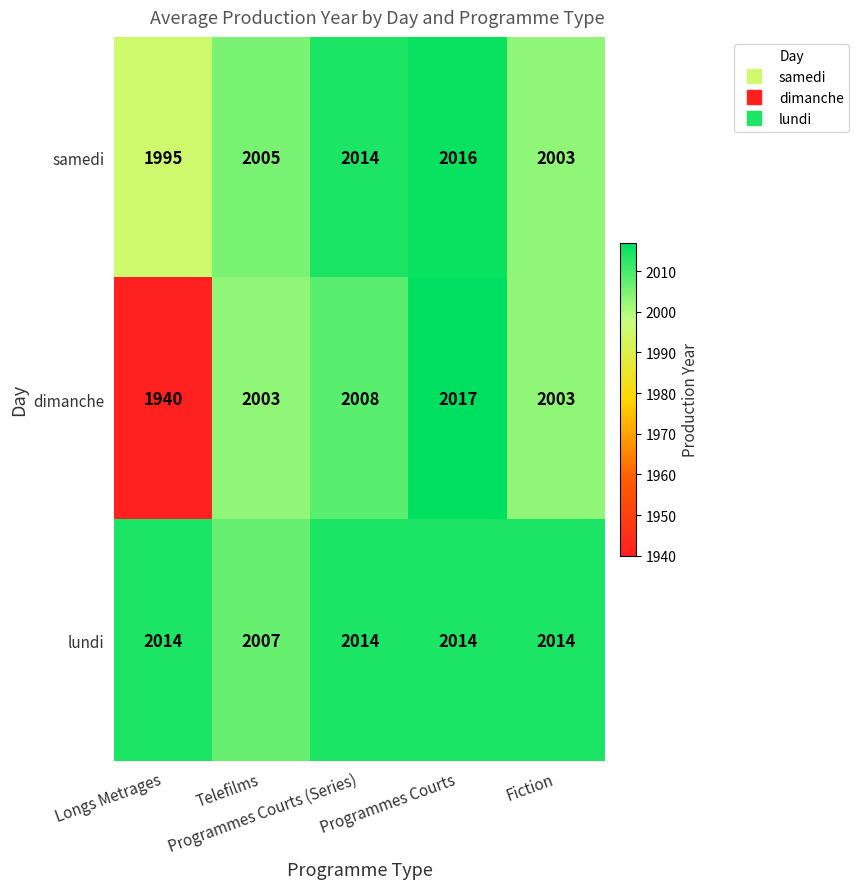

What is the maximum value for samedi?

2016